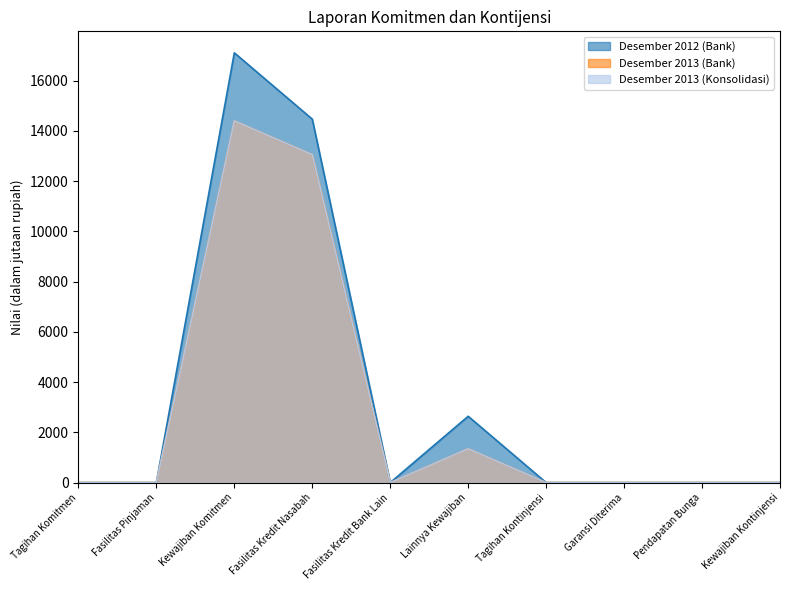

List the labels in order of Desember 2013 (Bank) value, largest first.

Kewajiban Komitmen, Fasilitas Kredit Nasabah, Lainnya Kewajiban, Tagihan Komitmen, Fasilitas Pinjaman, Fasilitas Kredit Bank Lain, Tagihan Kontinjensi, Garansi Diterima, Pendapatan Bunga, Kewajiban Kontinjensi